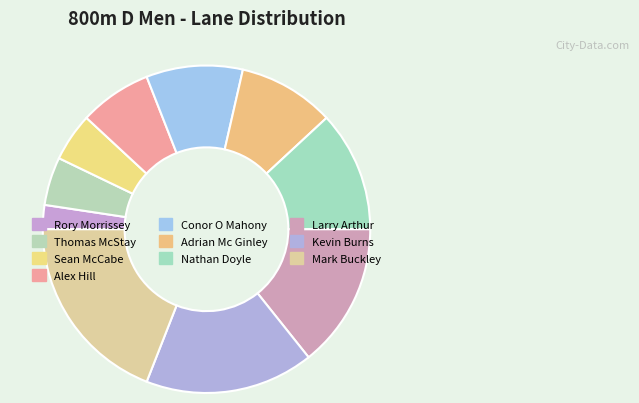

Count the number of slices in the pie.

10